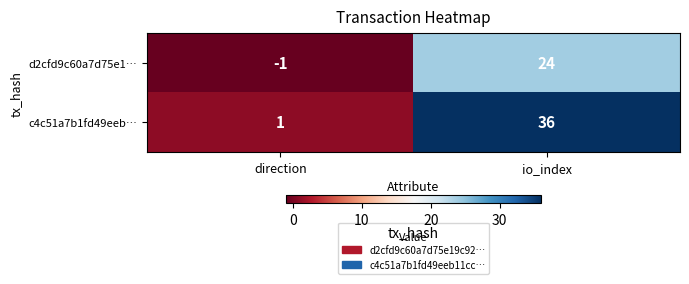

Read the d2cfd9c60a7d75e1… value at io_index, to the nearest 5.

25